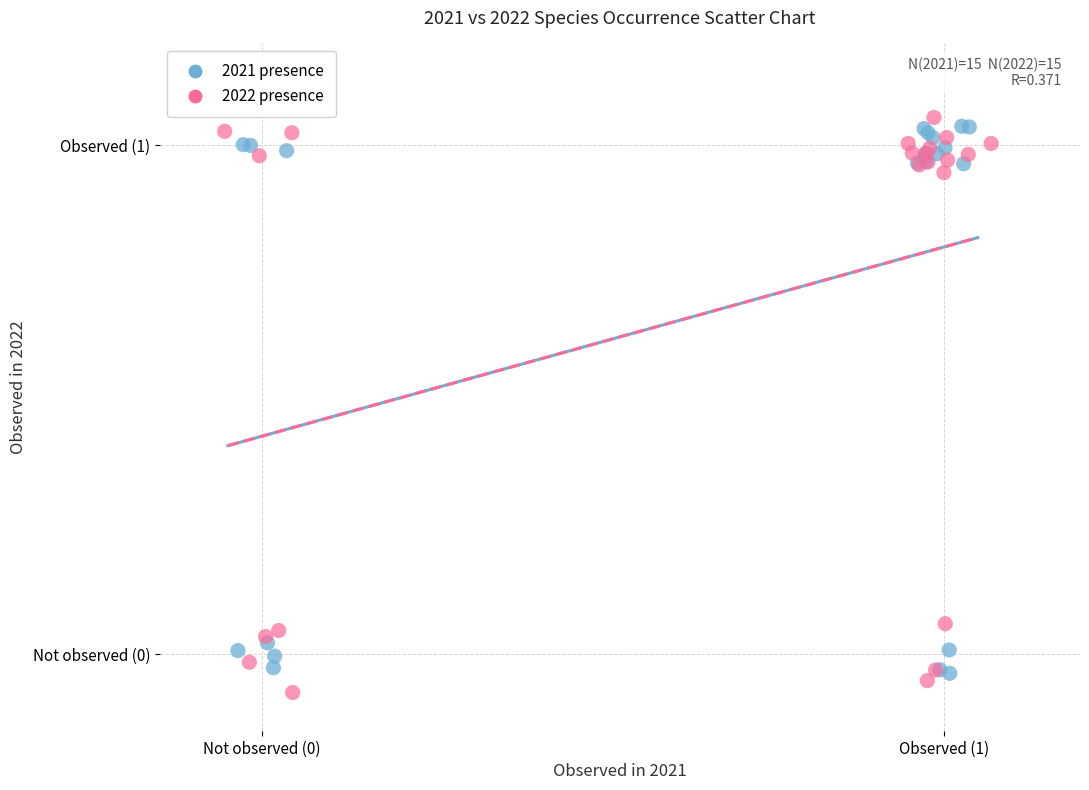

What are all the series names shown in the legend?

2021 presence, 2022 presence